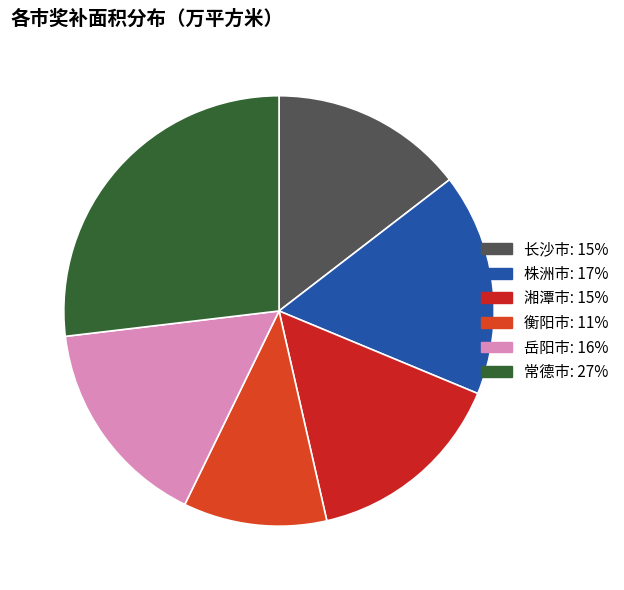

Does any single category account for the majority?

No